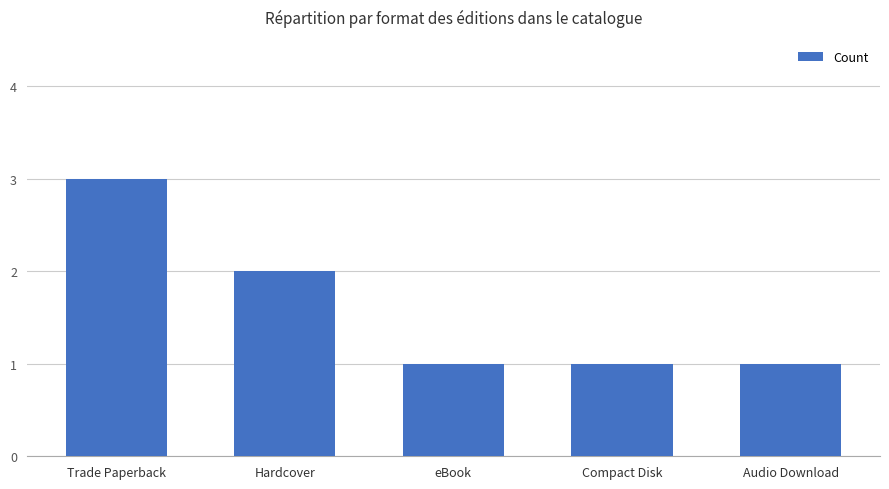

What is the label of the 3rd bar from the right?

eBook